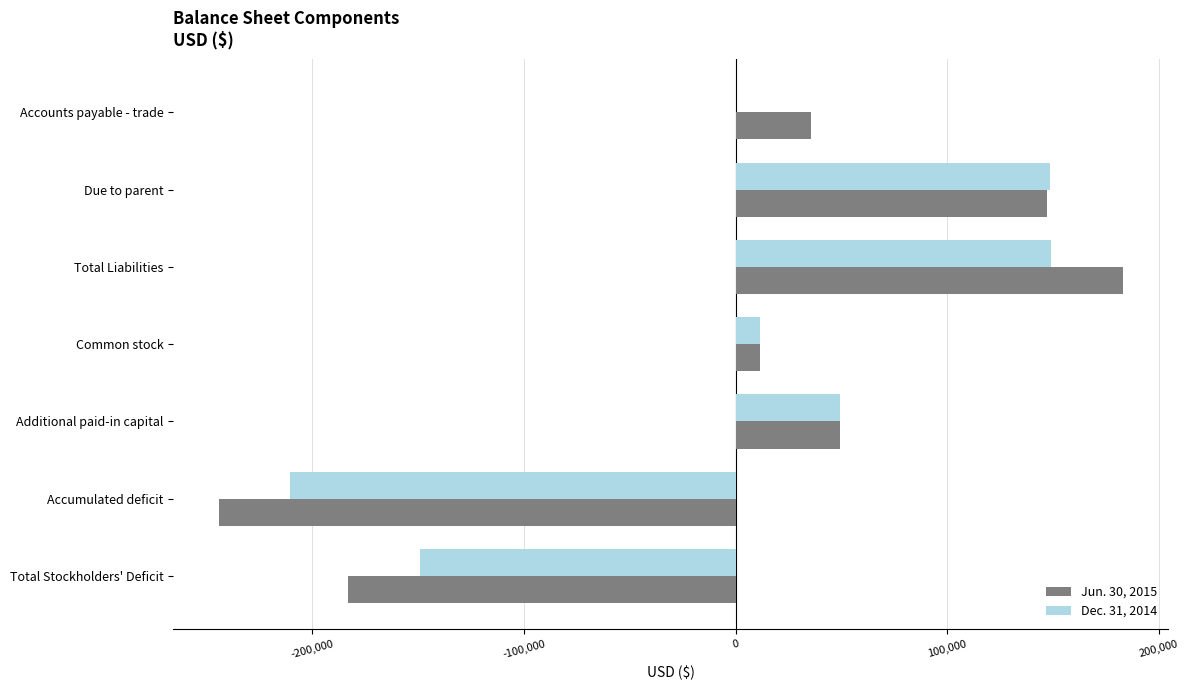

Which series changed the most between Total Liabilities and Accumulated deficit?

Jun. 30, 2015